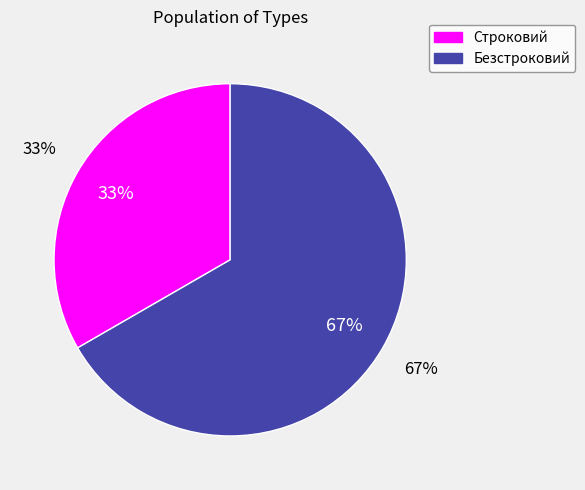

The Безстроковий slice represents 74% of the pie. True or false?

False